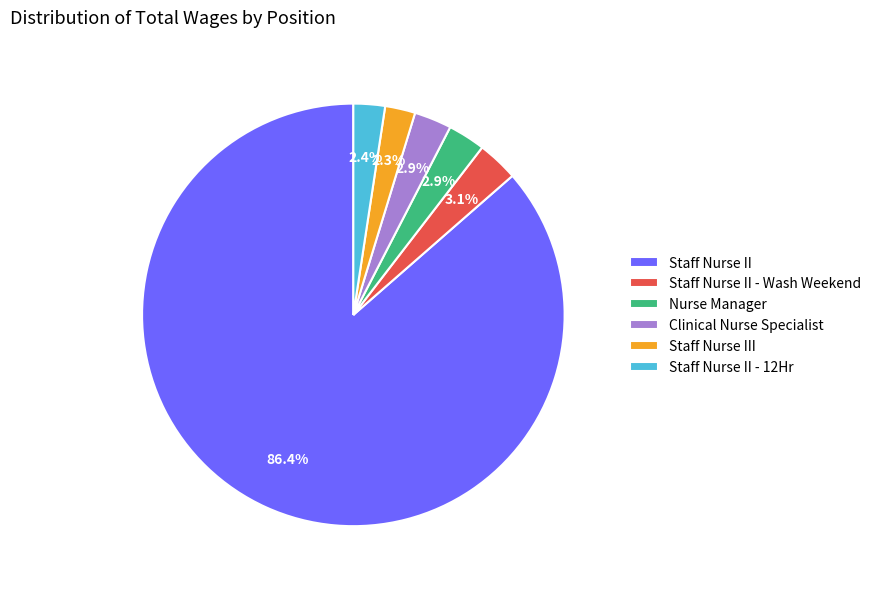

Which category accounts for the majority?

Staff Nurse II